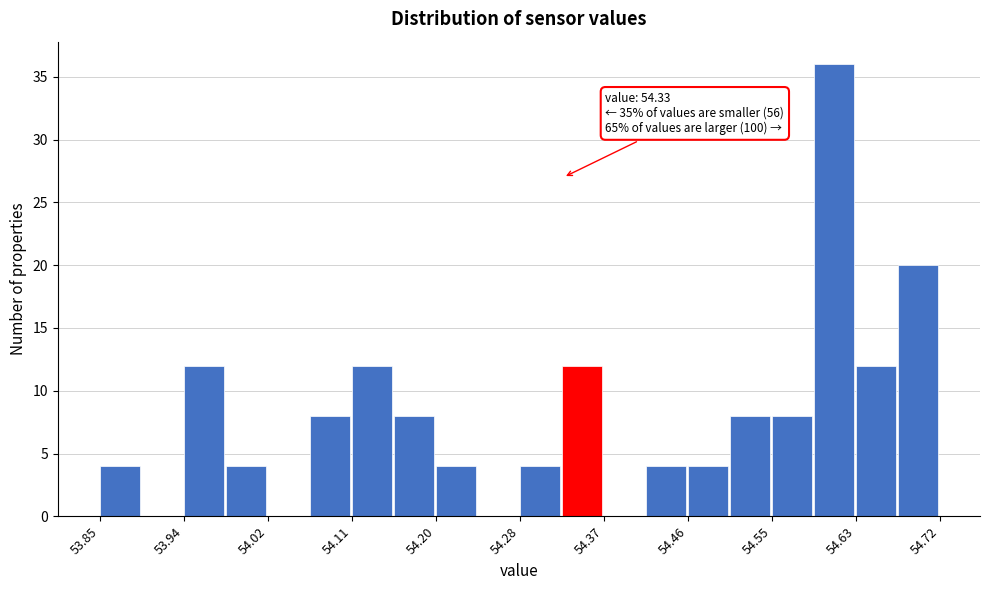

Which range on the x-axis has the tallest bar?

54.59 to 54.63